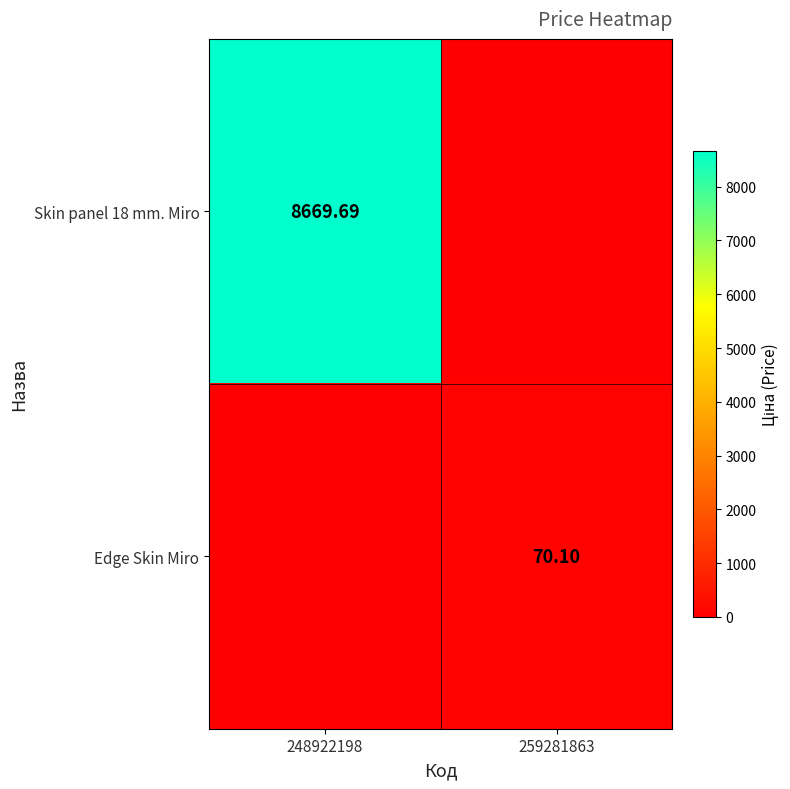

Is the value of Skin panel 18 mm. Miro at 248922198 greater than the value of Edge Skin Miro at 259281863?

Yes